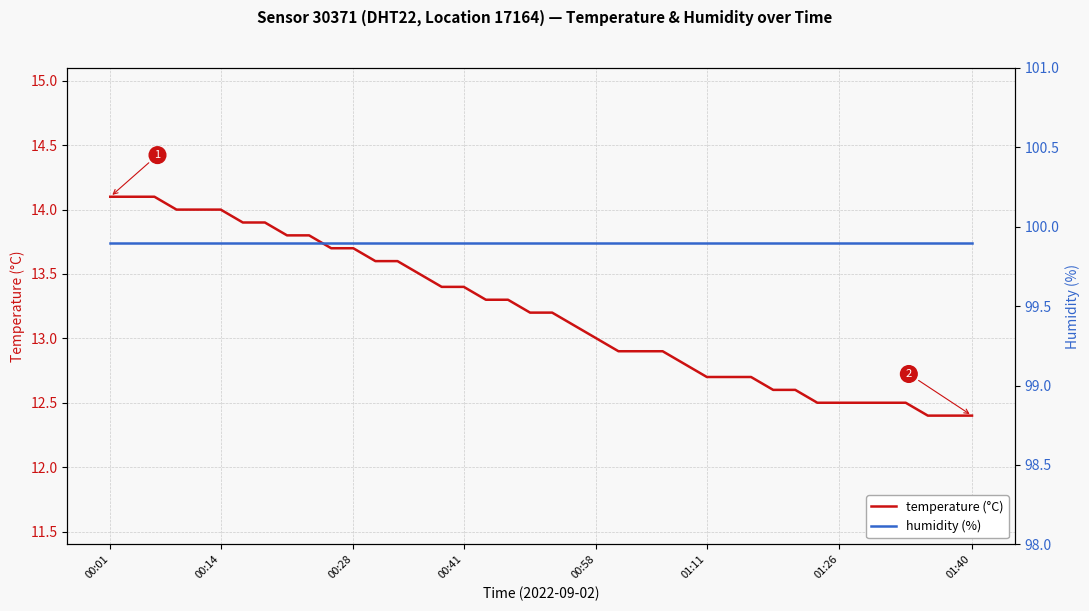

What is the average value of the temperature (°C) series?

13.2